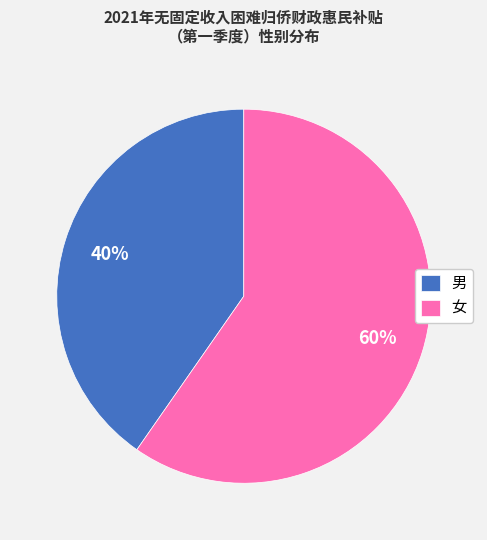

Between 男 and 女, which is larger?

女